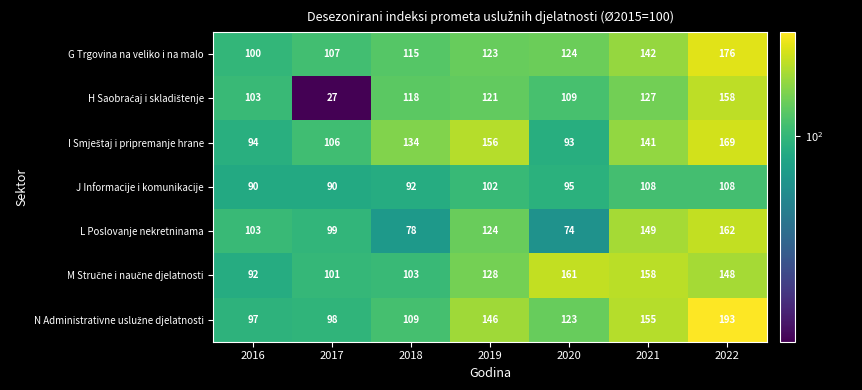

What is the difference between the second highest and second lowest values in the G Trgovina na veliko i na malo series?

35